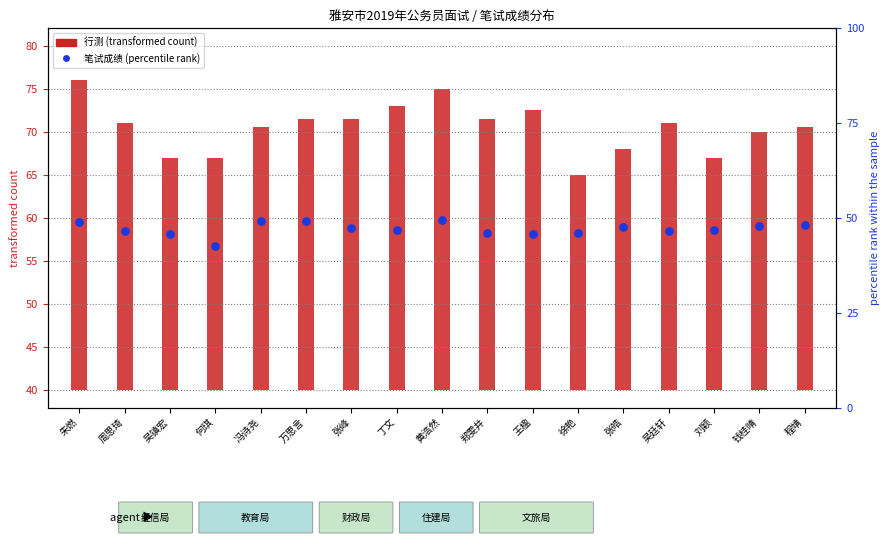

Which has a higher value, 王楹 or 何琪?

王楹